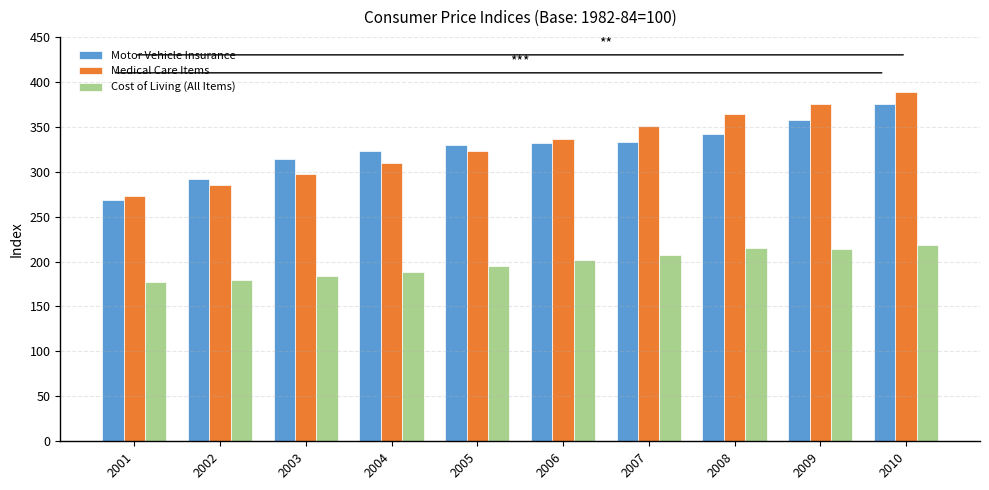

What is the minimum value shown in the chart?

177.1